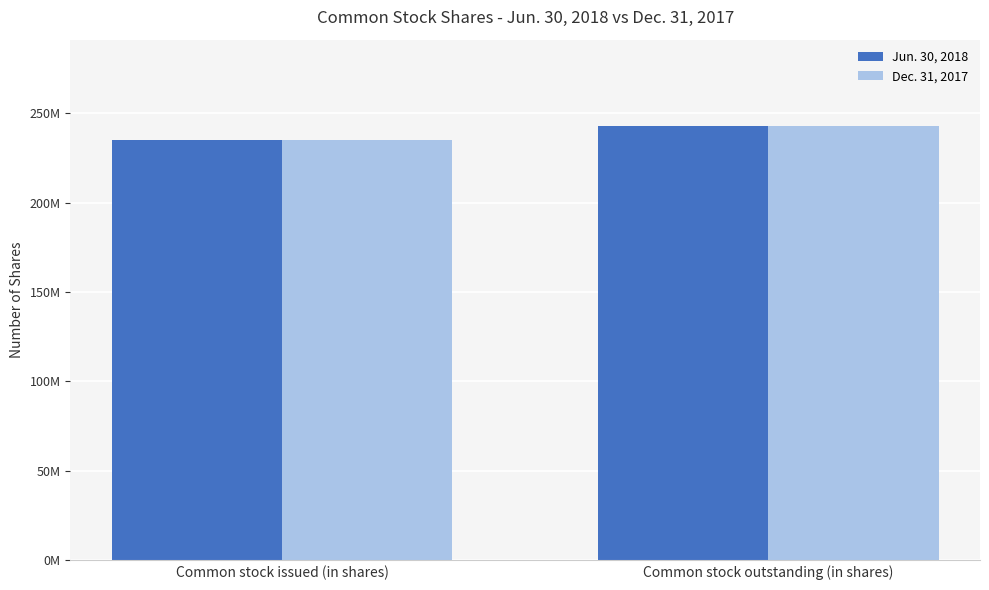

Is the value of Dec. 31, 2017 at Common stock issued (in shares) greater than the value of Jun. 30, 2018 at Common stock outstanding (in shares)?

No